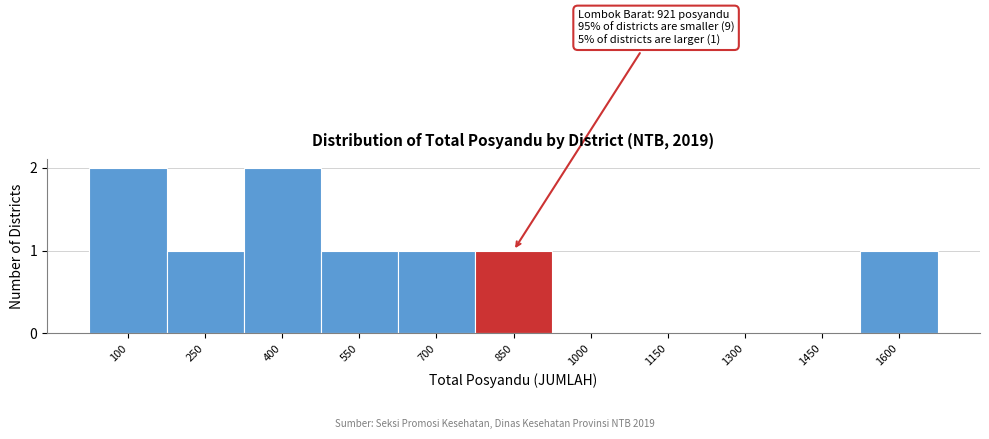

Reading left to right, transcribe all the data shown in this chart.

100=2	250=1	400=2	550=1	700=1	850=1	1000=0	1150=0	1300=0	1450=0	1600=1